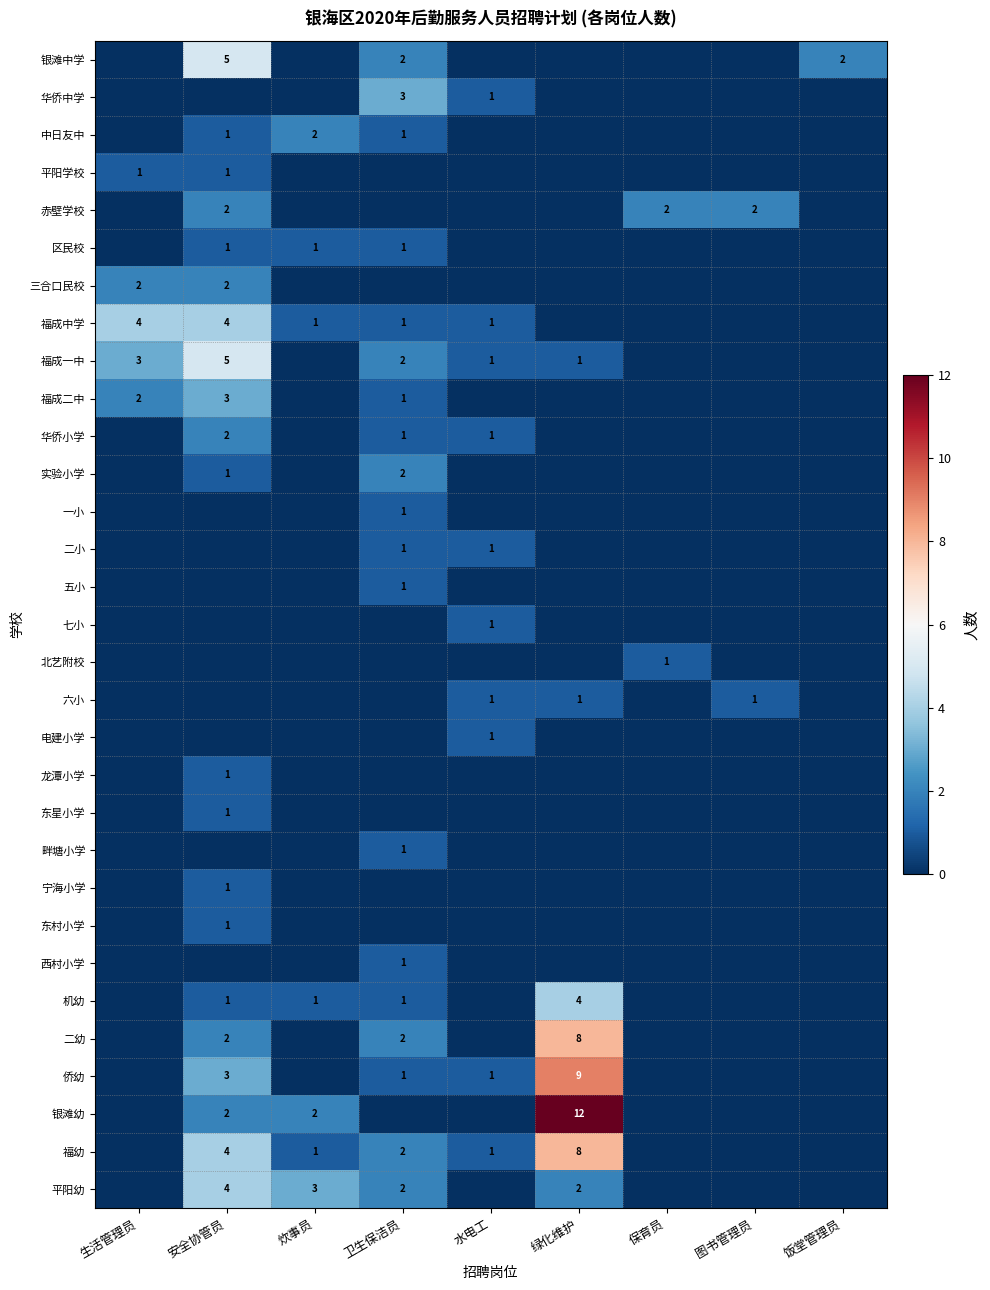

The 二幼 series shows 2 at 安全协管员. True or false?

True